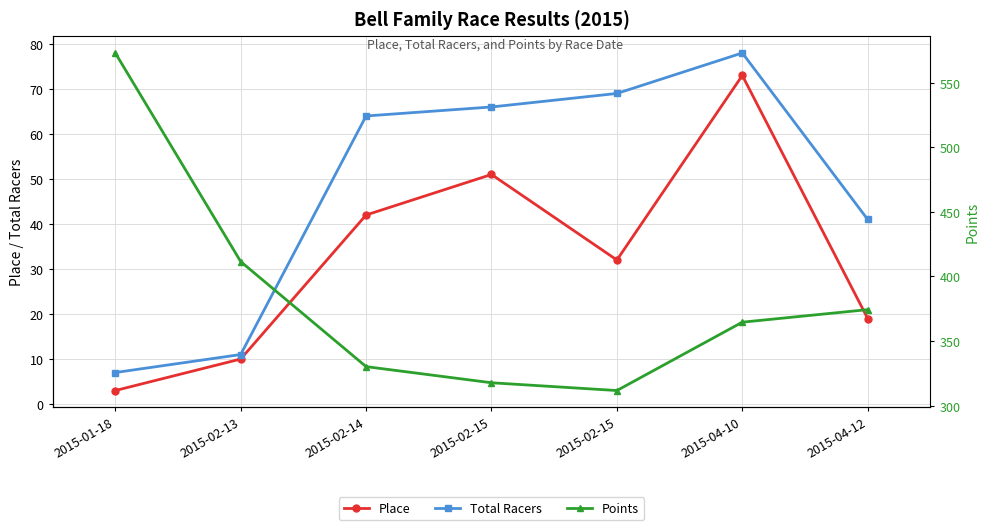

What is the minimum value shown in the chart?

3.0